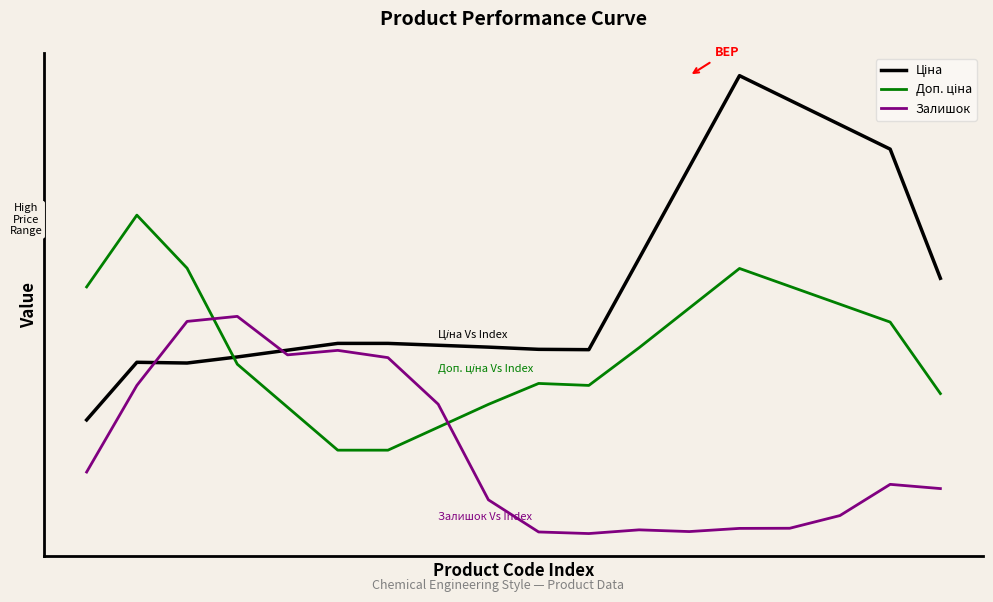

Reading left to right, list all the values displayed in this chart.

Ціна: 0.4	0.6	0.6	0.6	0.6	0.7	0.7	0.7	0.7	0.7	0.6	1.0	1.3	1.6	1.5	1.4	1.3	0.9
Доп. ціна: 0.9	1.1	0.9	0.6	0.4	0.3	0.3	0.4	0.5	0.5	0.5	0.7	0.8	0.9	0.9	0.8	0.7	0.5
Залишок: 0.2	0.5	0.7	0.8	0.6	0.6	0.6	0.5	0.1	0.0	0.0	0.0	0.0	0.0	0.0	0.1	0.2	0.2